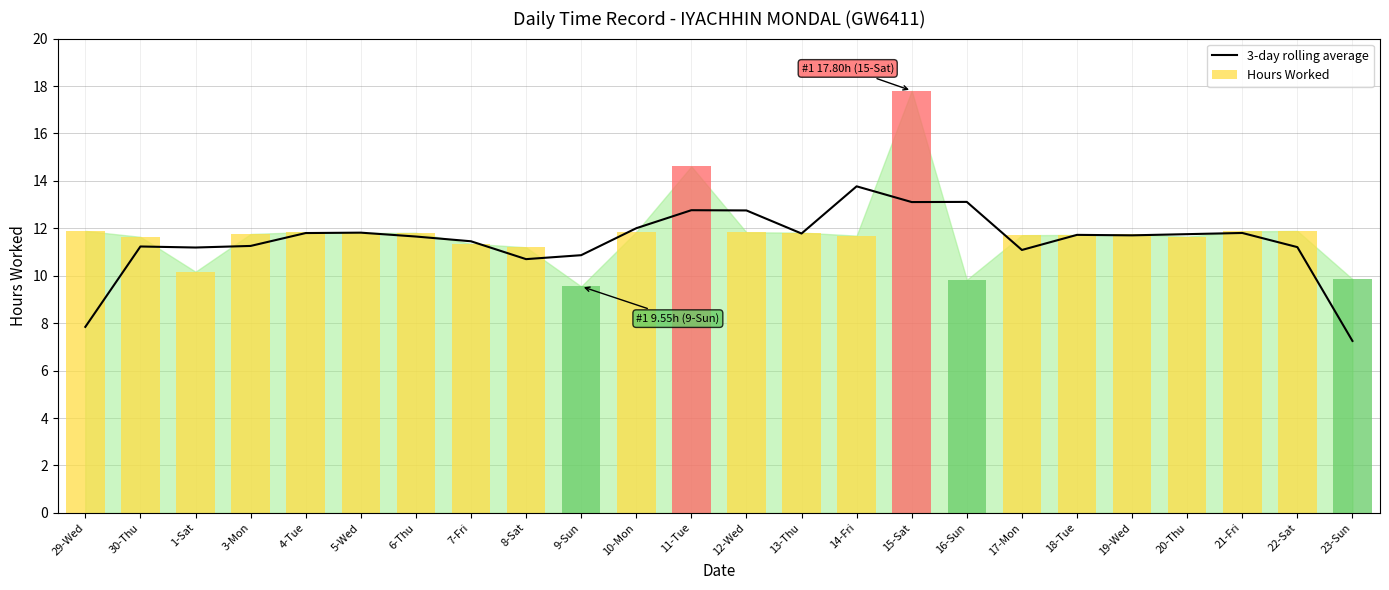

What is the label of the 4th bar from the right?

20-Thu